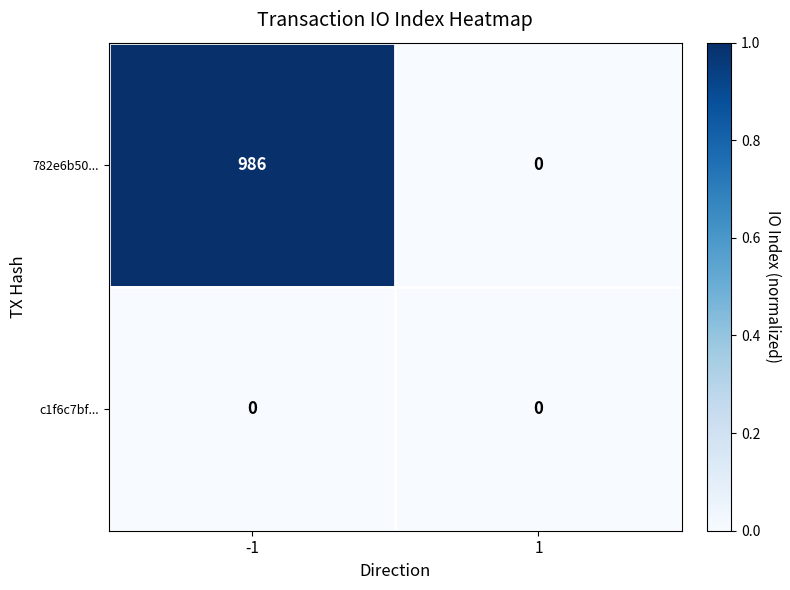

Rank the series by their average value, from highest to lowest.

782e6b50..., c1f6c7bf...